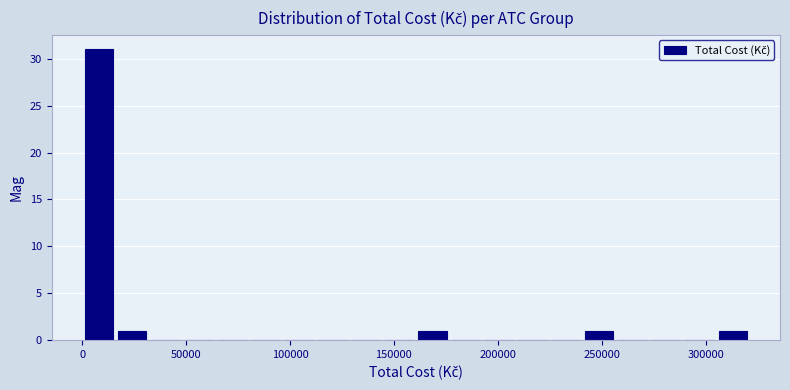

Around what value on the x-axis is the tallest bar? Give the approximate position of its centre, as read against the axis.

10000